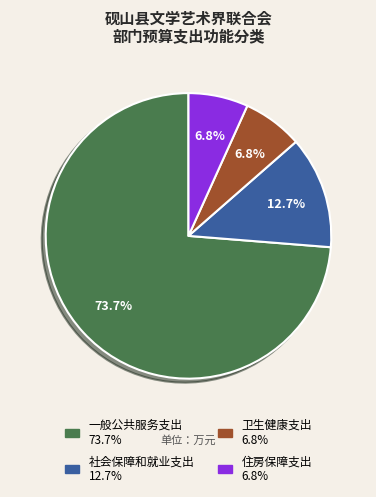

Rank the categories by value from highest to lowest.

一般公共服务支出, 社会保障和就业支出, 卫生健康支出, 住房保障支出